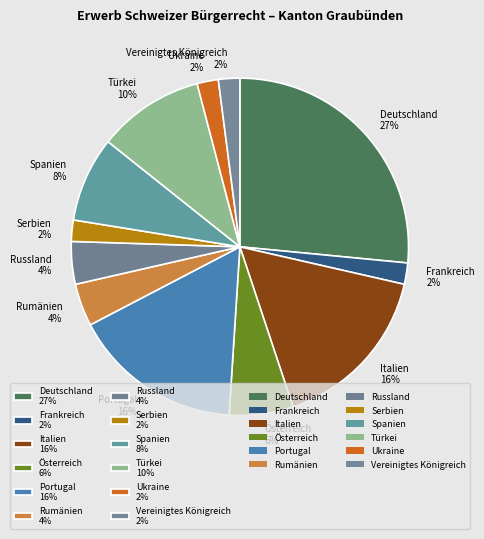

To the nearest percent, what is the combined percentage of Deutschland and Serbien?

29%